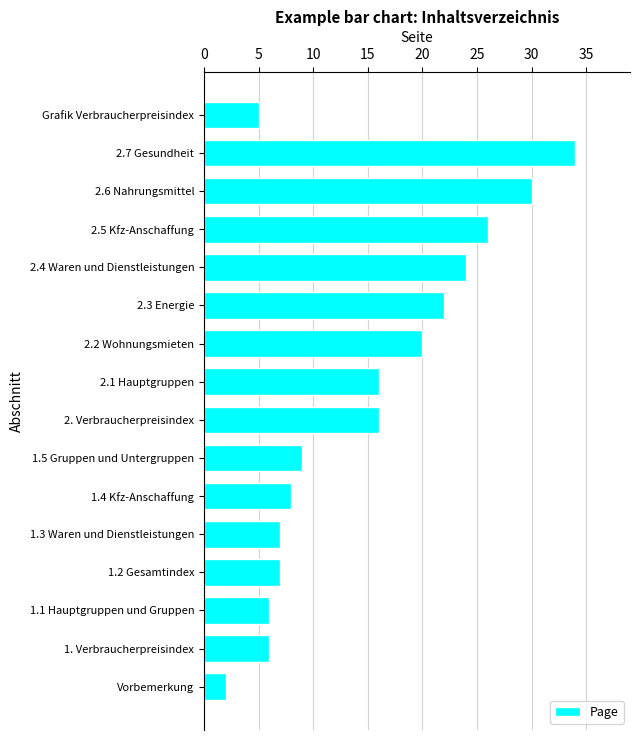

Does the chart contain any negative values?

No